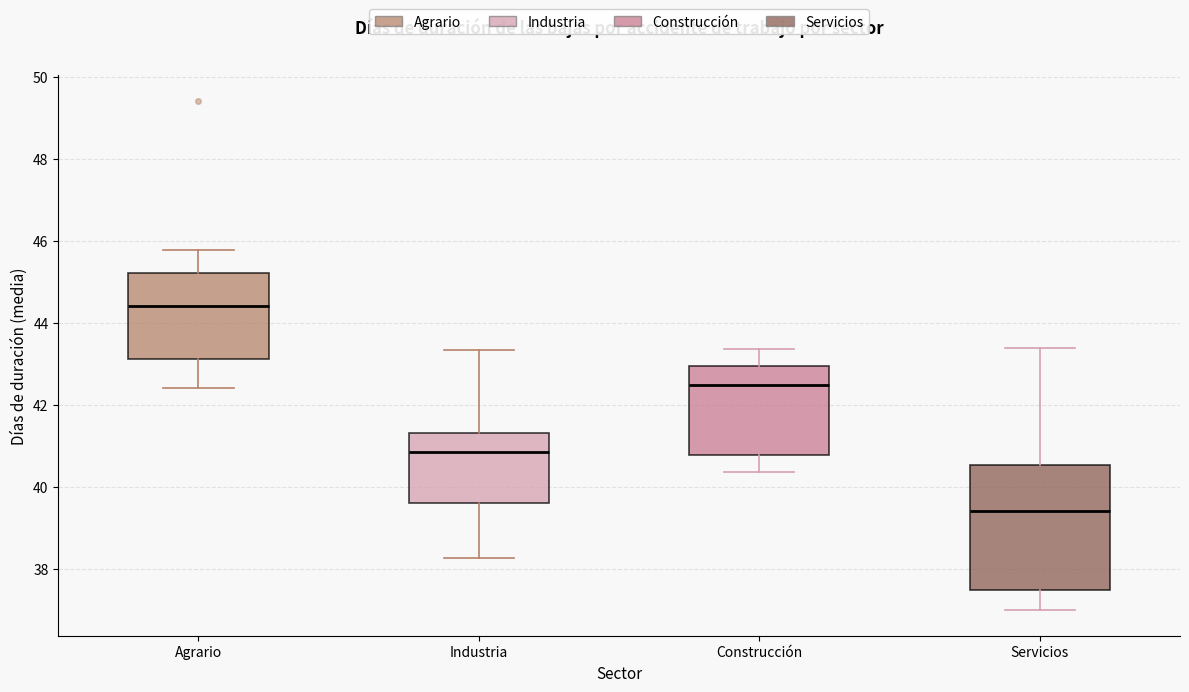

Reading left to right, read every box against the y-axis: the position of its median line, the range the box covers, and the ends of its whiskers. The values are not printed on the chart, so give them approximately, as read against the axis.

Agrario: median 44.4, box 43.2 to 45.2, whiskers 42.4 to 45.8
Industria: median 40.8, box 39.6 to 41.4, whiskers 38.2 to 43.4
Construcción: median 42.4, box 40.8 to 43.0, whiskers 40.4 to 43.4
Servicios: median 39.4, box 37.4 to 40.6, whiskers 37.0 to 43.4